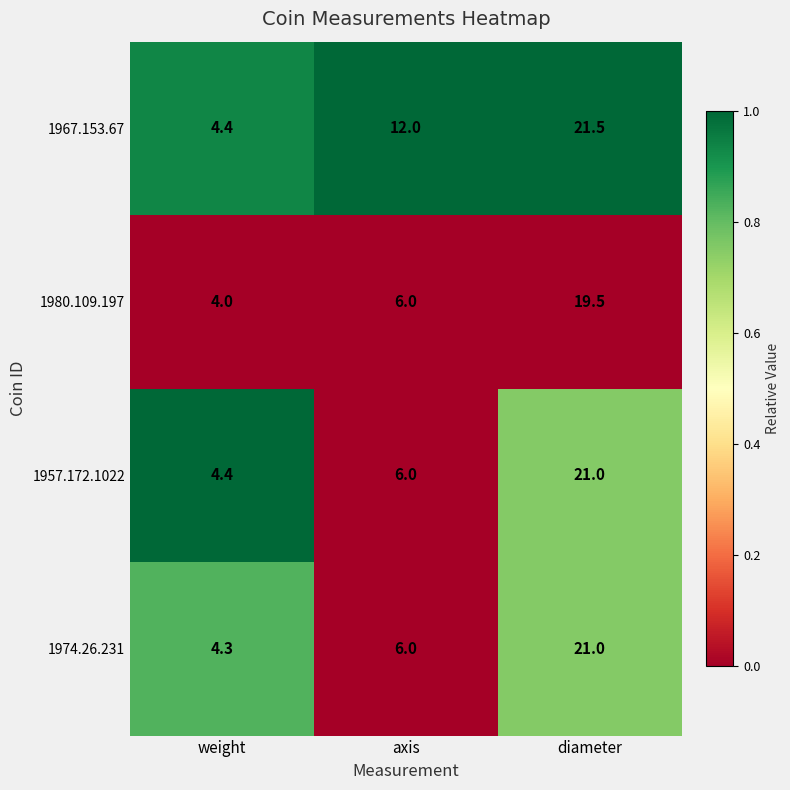

Is the value of 1967.153.67 at diameter greater than the value of 1957.172.1022 at axis?

Yes